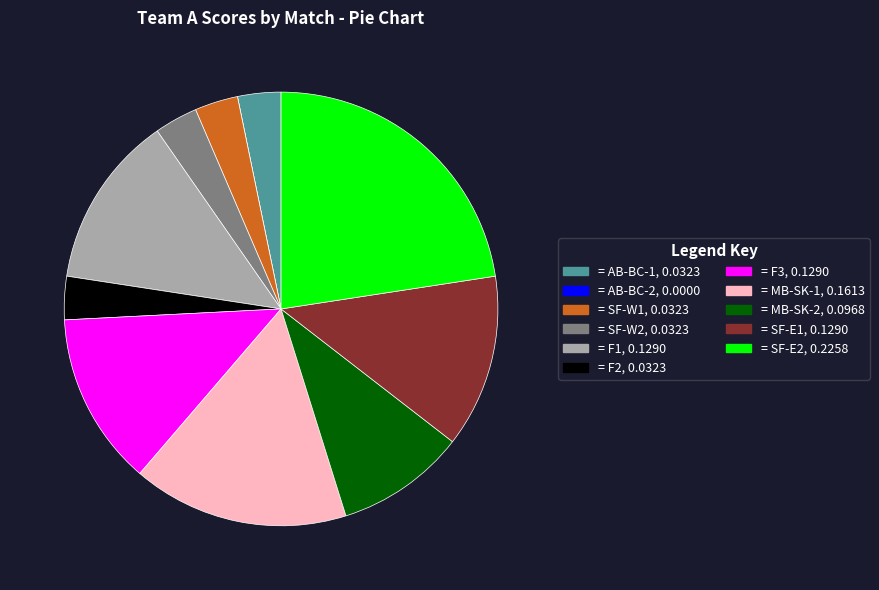

Does any single category account for the majority?

No